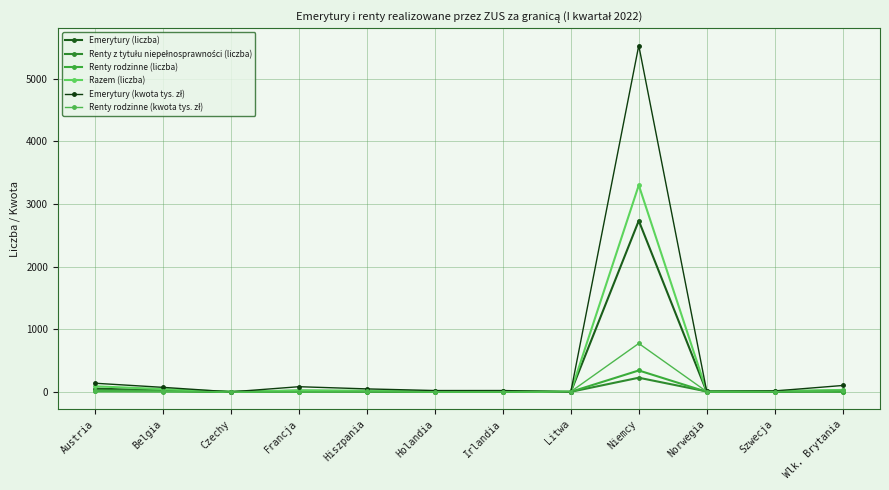

Which series changed the most between Irlandia and Niemcy?

Emerytury (kwota tys. zł)